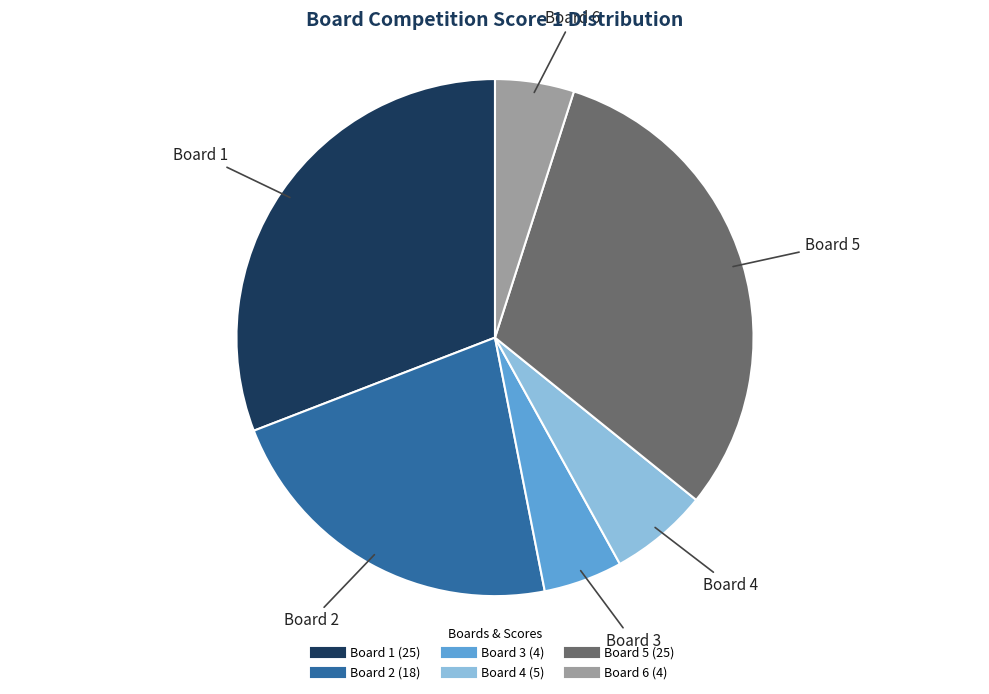

Does Board 1 represent more than half of the total?

No